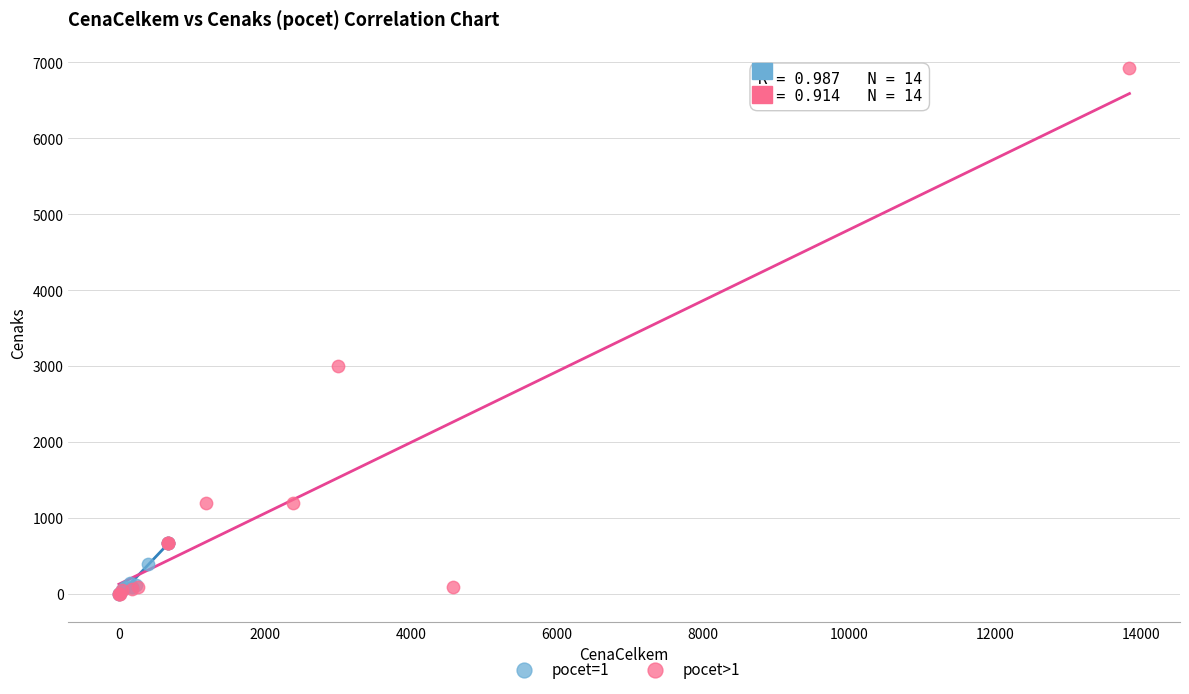

Which series has the largest Y range (max minus min)?

pocet>1